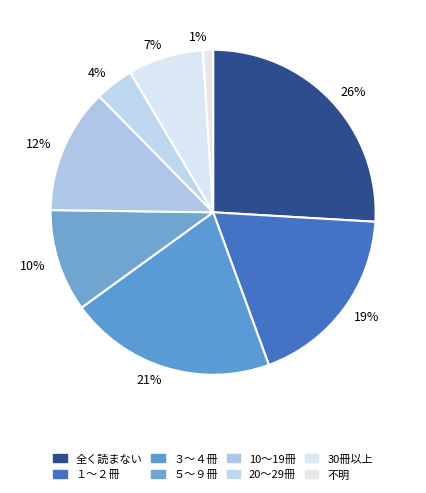

Count the number of slices in the pie.

8